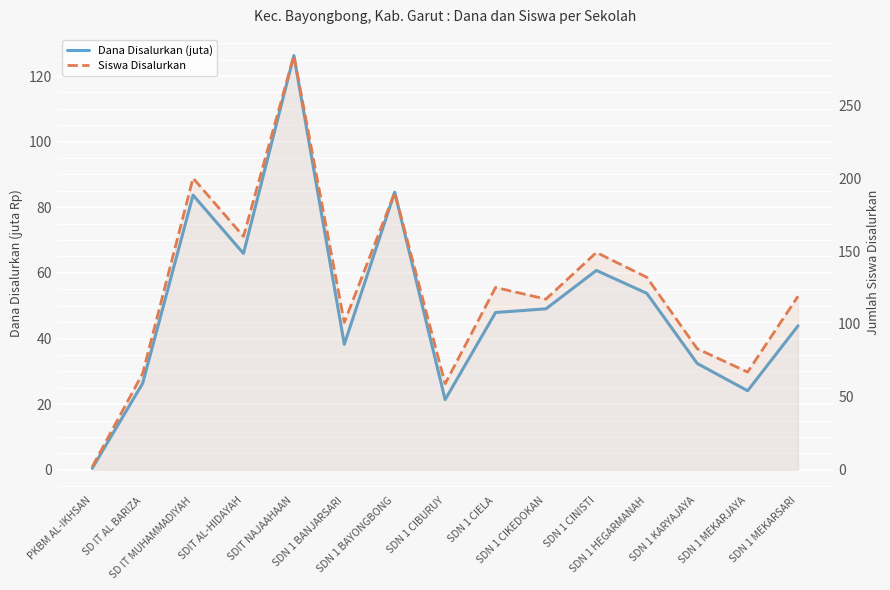

Which category has the lowest value in the Siswa Disalurkan series?

PKBM AL-IKHSAN